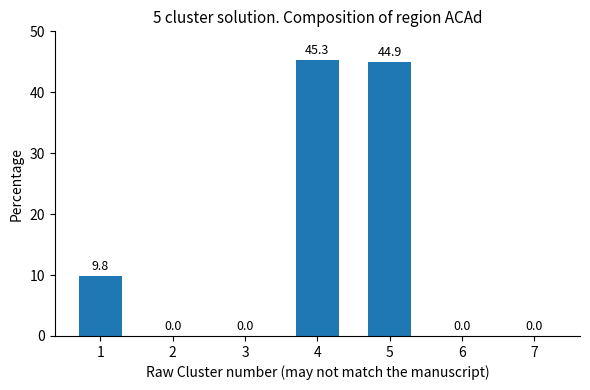

What is the sum of the values at 3 and 1?

9.8